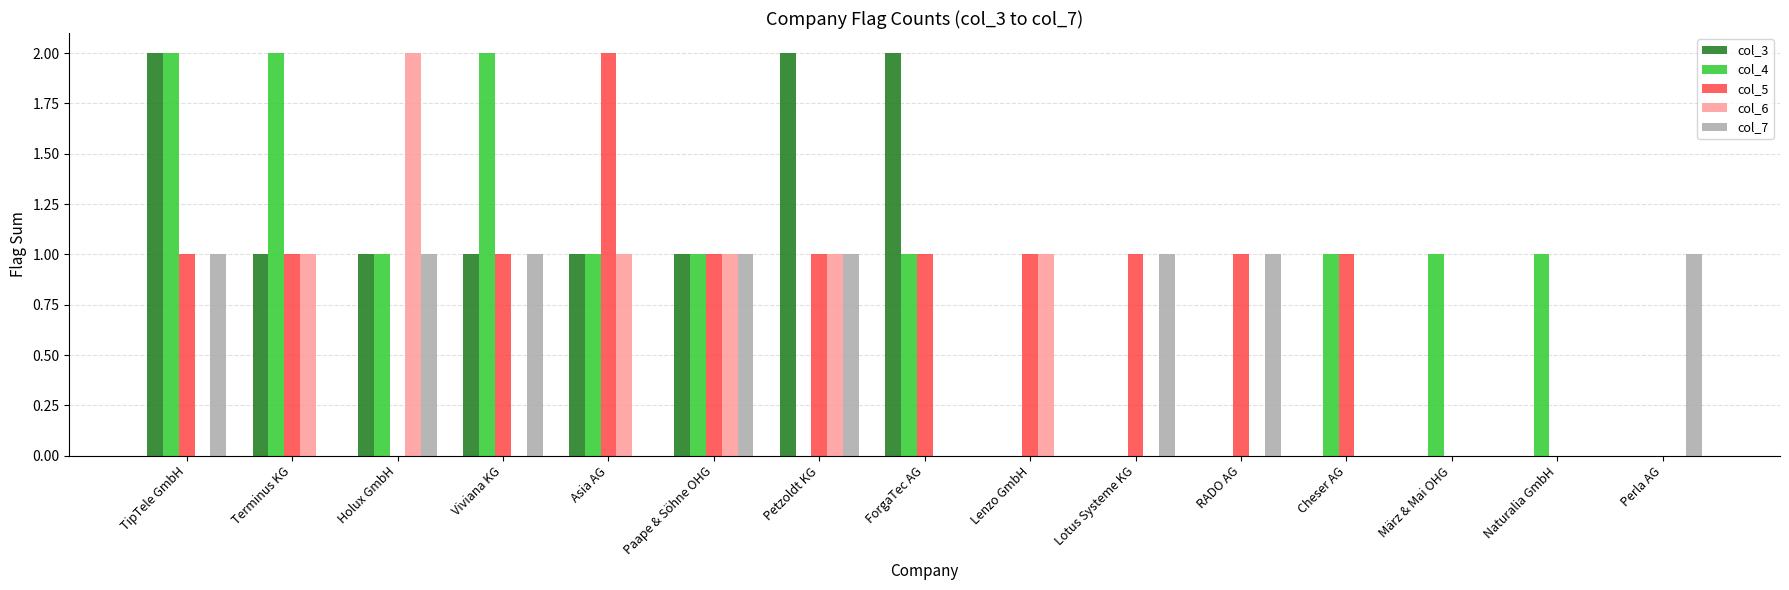

Between Holux GmbH and Perla AG, which series saw the biggest shift?

col_6